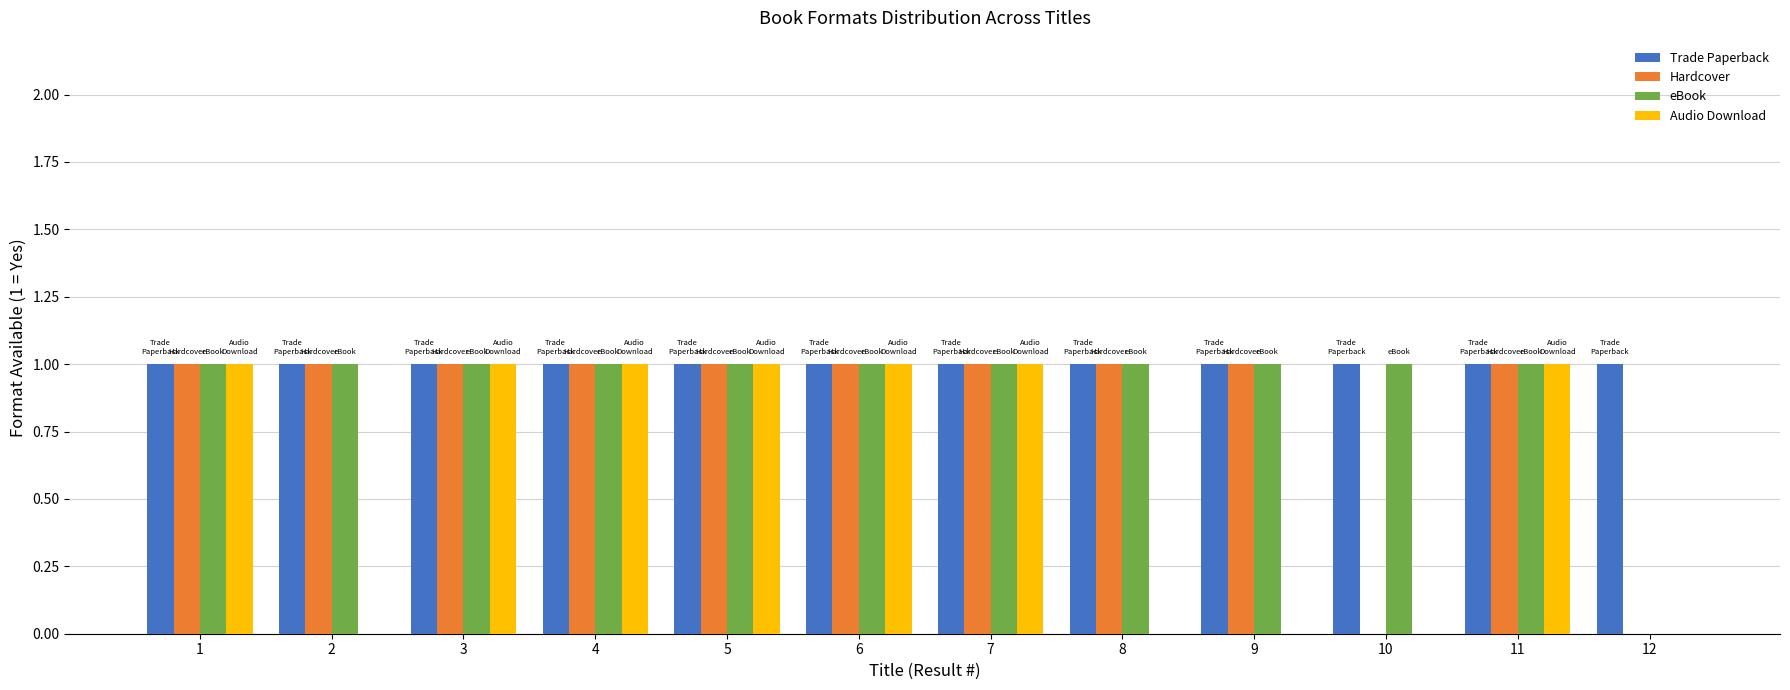

Reading left to right, extract all data points from this chart.

Trade Paperback: 1=1	2=1	3=1	4=1	5=1	6=1	7=1	8=1	9=1	10=1	11=1	12=1
Hardcover: 1=1	2=1	3=1	4=1	5=1	6=1	7=1	8=1	9=1	10=0	11=1	12=0
eBook: 1=1	2=1	3=1	4=1	5=1	6=1	7=1	8=1	9=1	10=1	11=1	12=0
Audio Download: 1=1	2=0	3=1	4=1	5=1	6=1	7=1	8=0	9=0	10=0	11=1	12=0